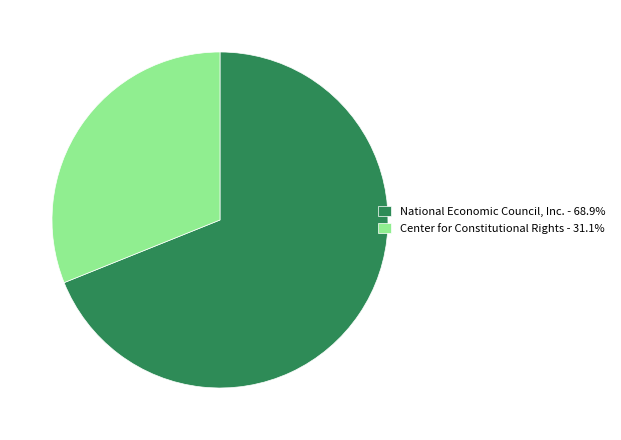

True or false: National Economic Council, Inc. accounts for 69% of the total.

True